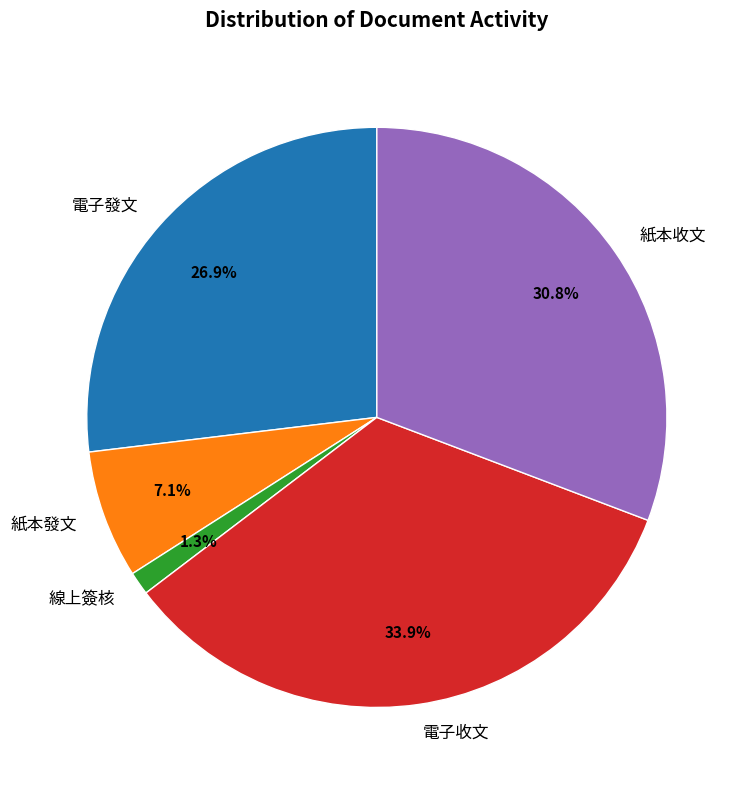

How much of the chart is everything except 線上簽核?

98.7%